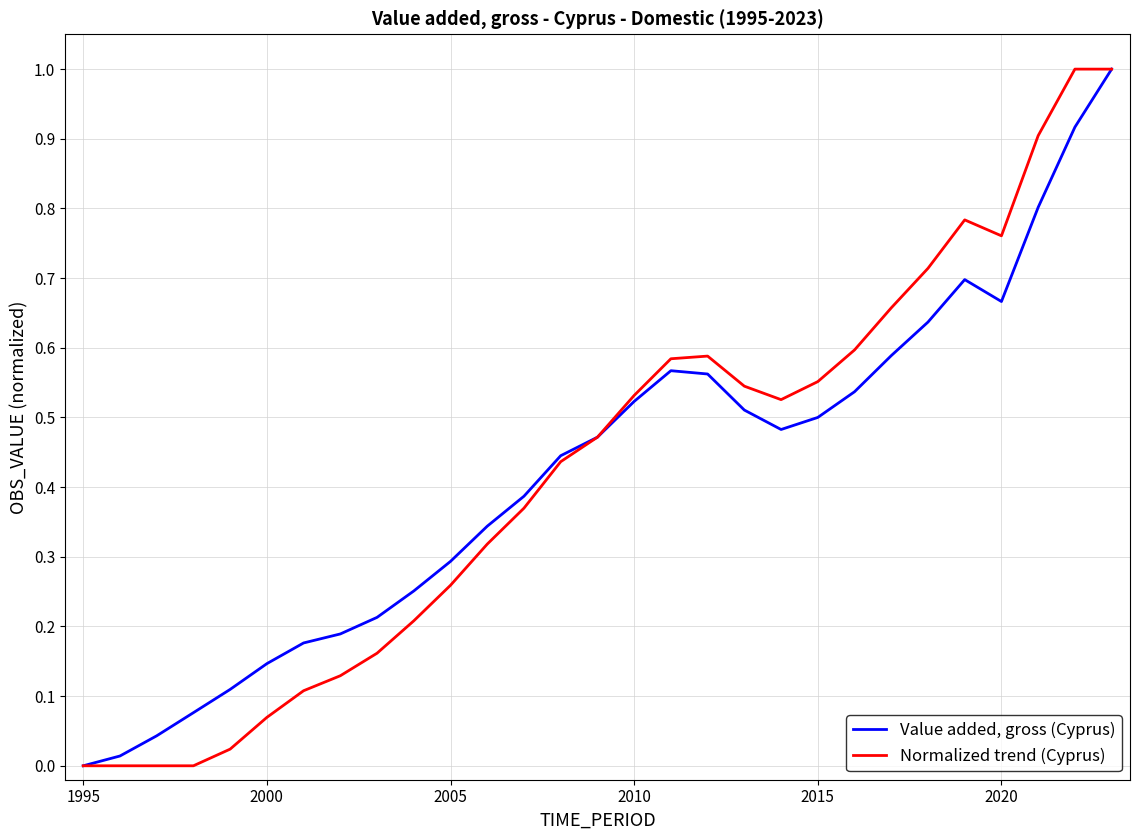

Rank the series by their average value, from lowest to highest.

Value added, gross (Cyprus), Normalized trend (Cyprus)